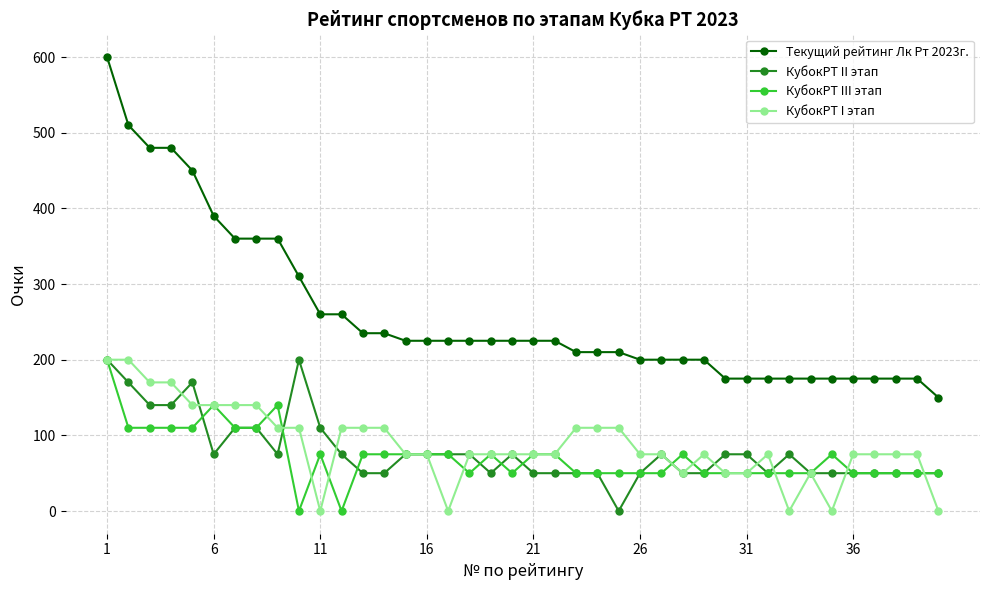

True or false: Текущий рейтинг Лк Рт 2023г. and КубокРТ II этап cross at least once.

False